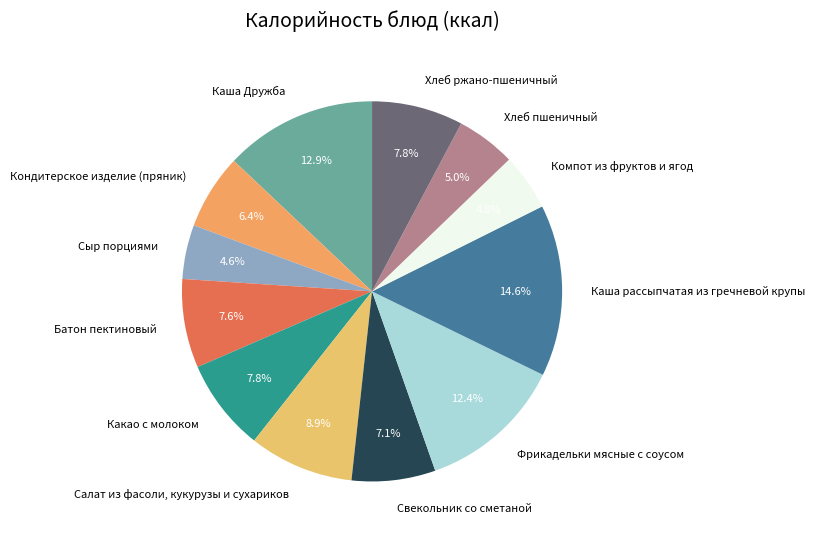

Is there any slice that represents more than half of the pie?

No